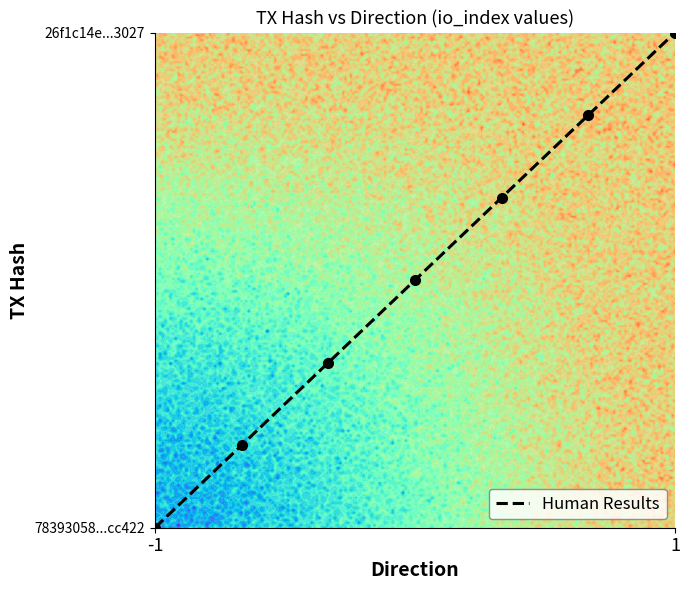

How many positive values are there?

6